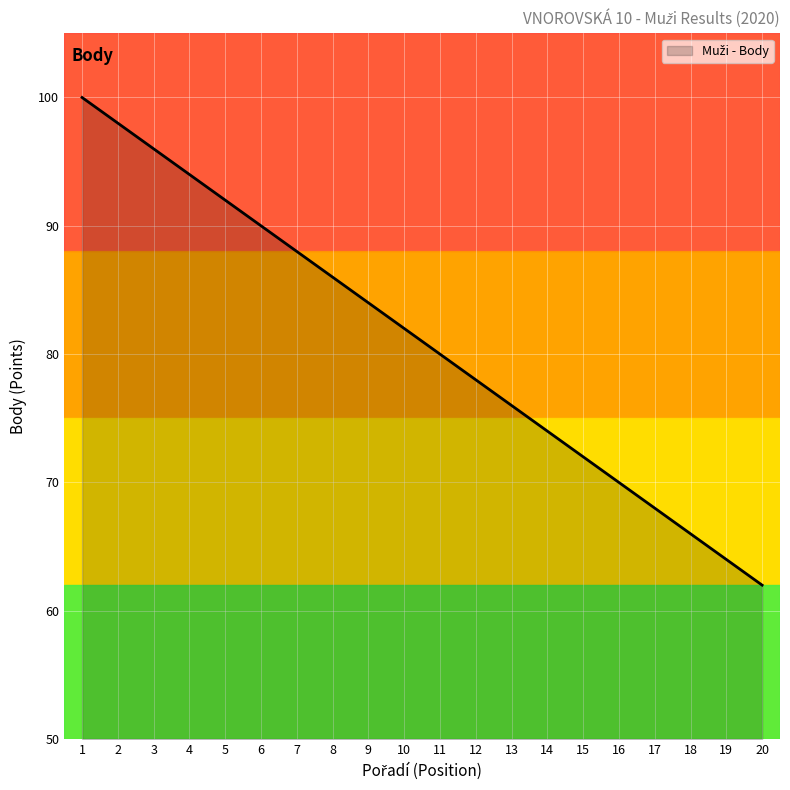

Rank the categories by value from lowest to highest.

20, 19, 18, 17, 16, 15, 14, 13, 12, 11, 10, 9, 8, 7, 6, 5, 4, 3, 2, 1